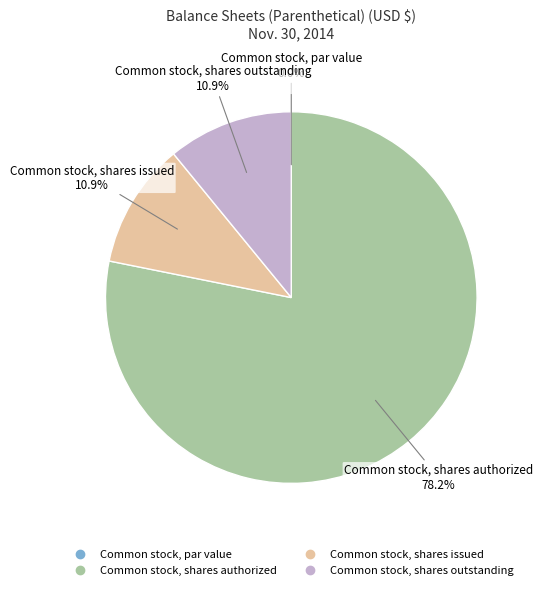

True or false: Common stock, shares outstanding accounts for 4% of the total.

False